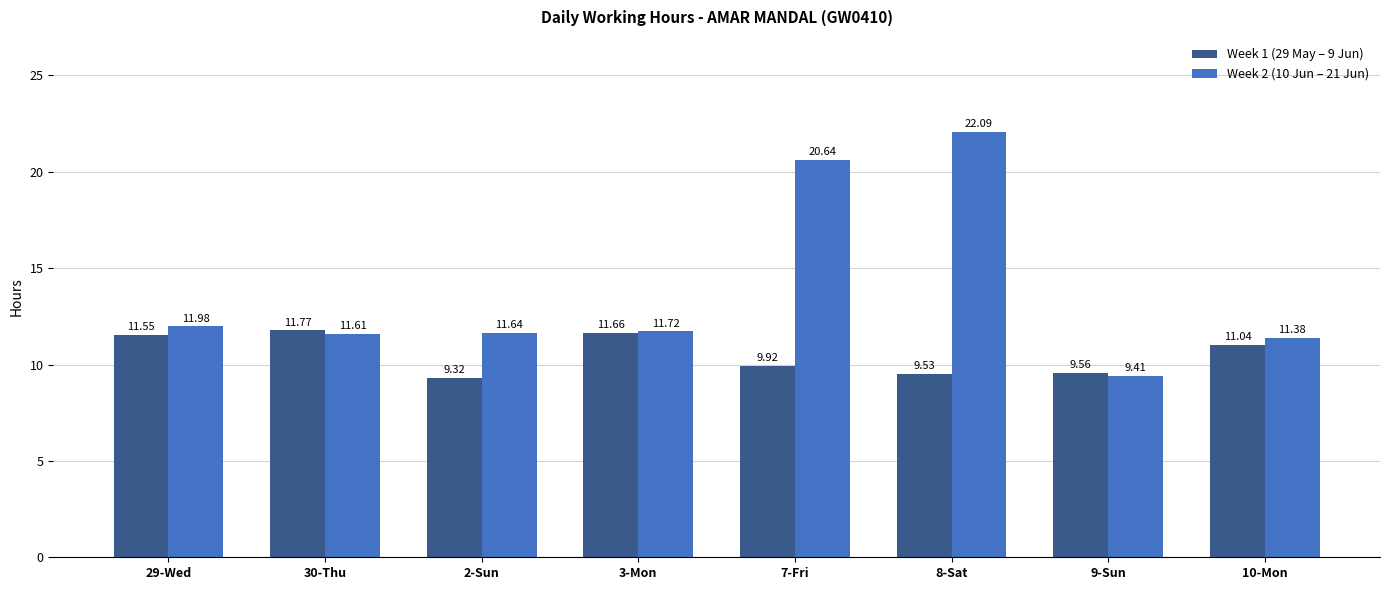

Reading left to right, extract all data points from this chart.

Week 1 (29 May – 9 Jun): 29-Wed=11.6	30-Thu=11.8	2-Sun=9.3	3-Mon=11.7	7-Fri=9.9	8-Sat=9.5	9-Sun=9.6	10-Mon=11.0
Week 2 (10 Jun – 21 Jun): 29-Wed=12.0	30-Thu=11.6	2-Sun=11.6	3-Mon=11.7	7-Fri=20.6	8-Sat=22.1	9-Sun=9.4	10-Mon=11.4